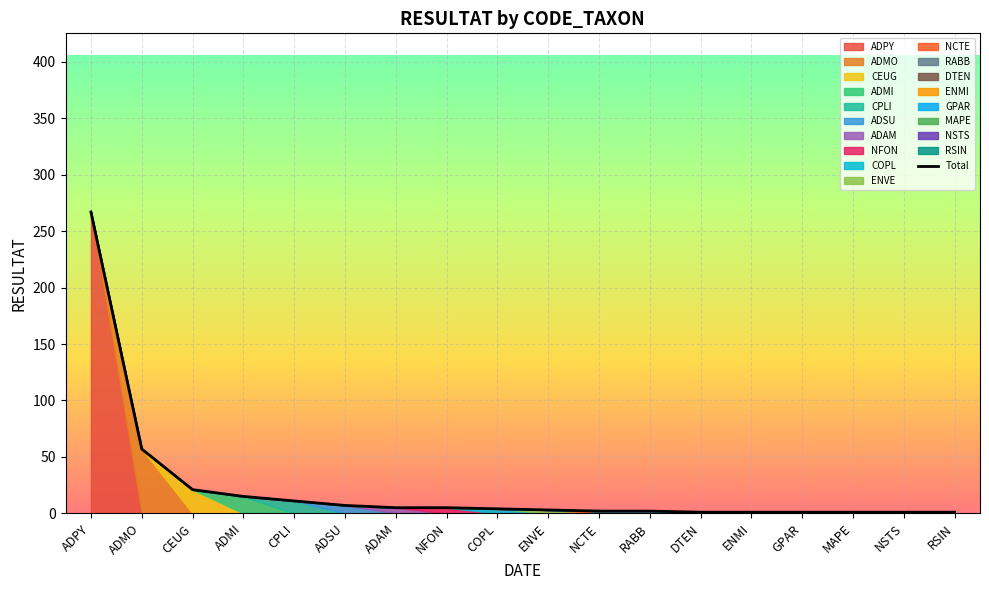

What is the change in value from CPLI to NFON?

-6